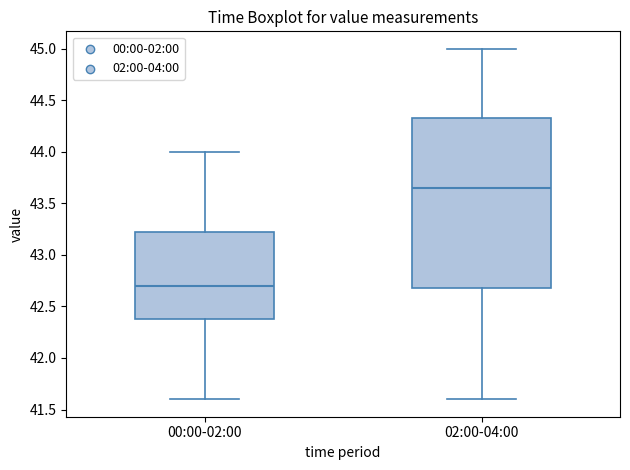

Reading left to right, read every box against the y-axis: the position of its median line, the range the box covers, and the ends of its whiskers. The values are not printed on the chart, so give them approximately, as read against the axis.

00:00-02:00: median 42.70, box 42.40 to 43.25, whiskers 41.60 to 44.00
02:00-04:00: median 43.65, box 42.70 to 44.35, whiskers 41.60 to 45.00